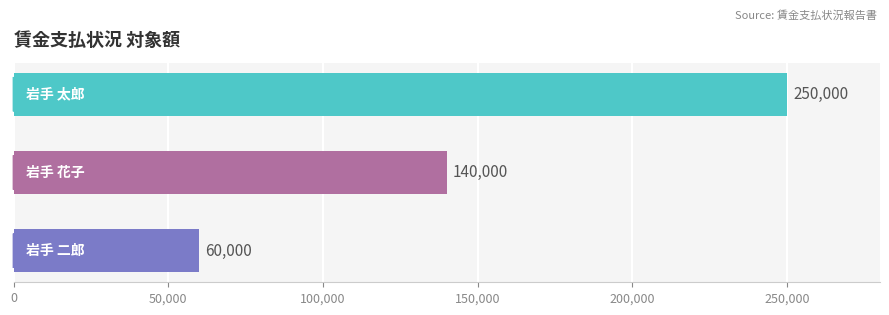

What is the smallest value displayed?

60000